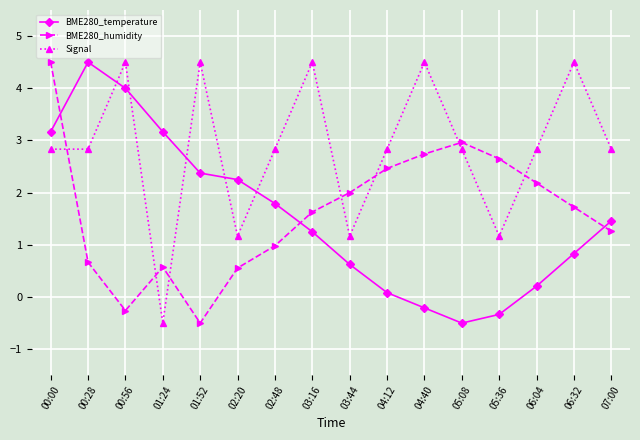

Where is BME280_humidity nearest to the value 2?

03:44